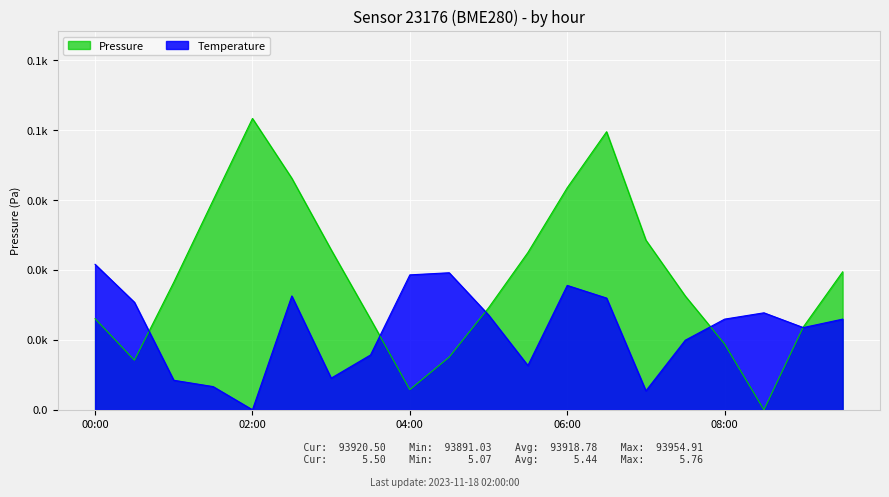

At which category is the sum across all series the highest?

06:30